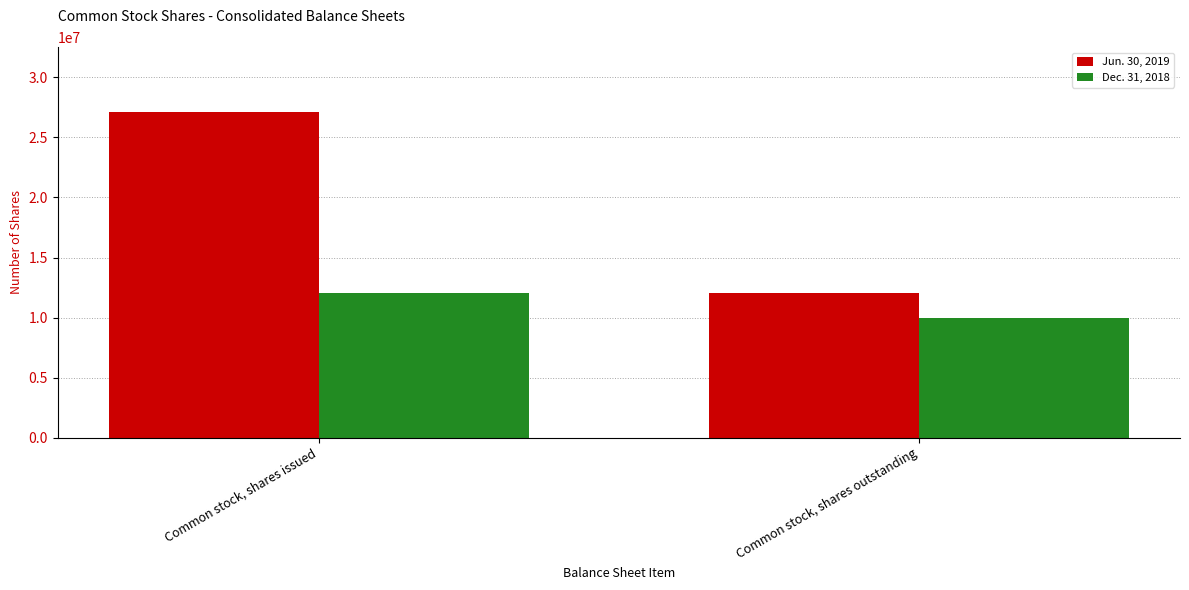

How many bars are there in total?

4